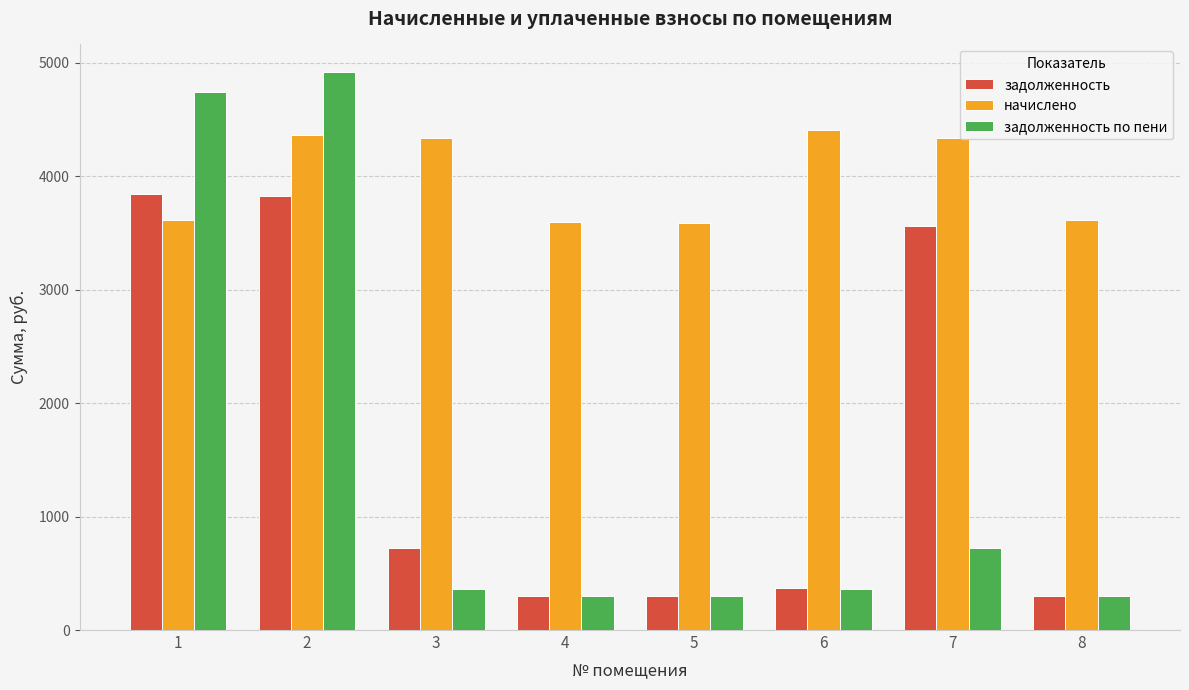

Which series has the widest spread of values?

задолженность по пени